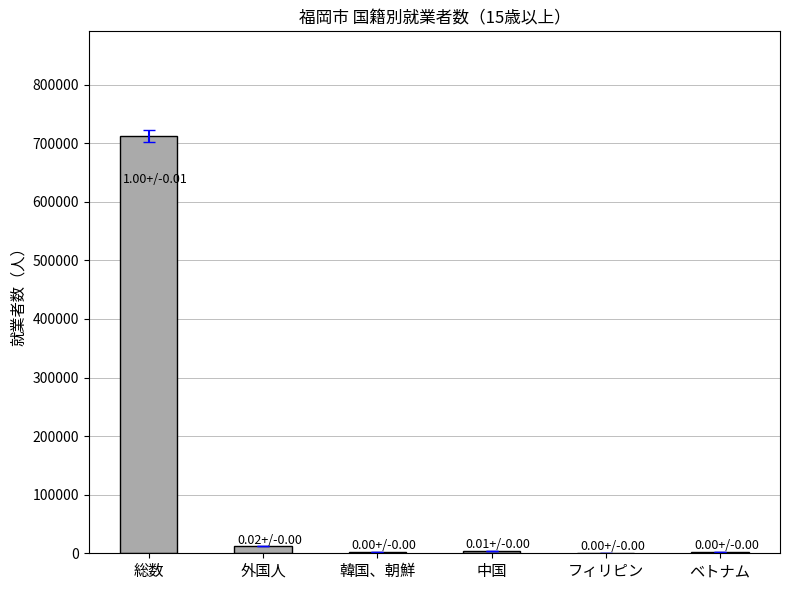

What is the maximum value shown in the chart?

712717